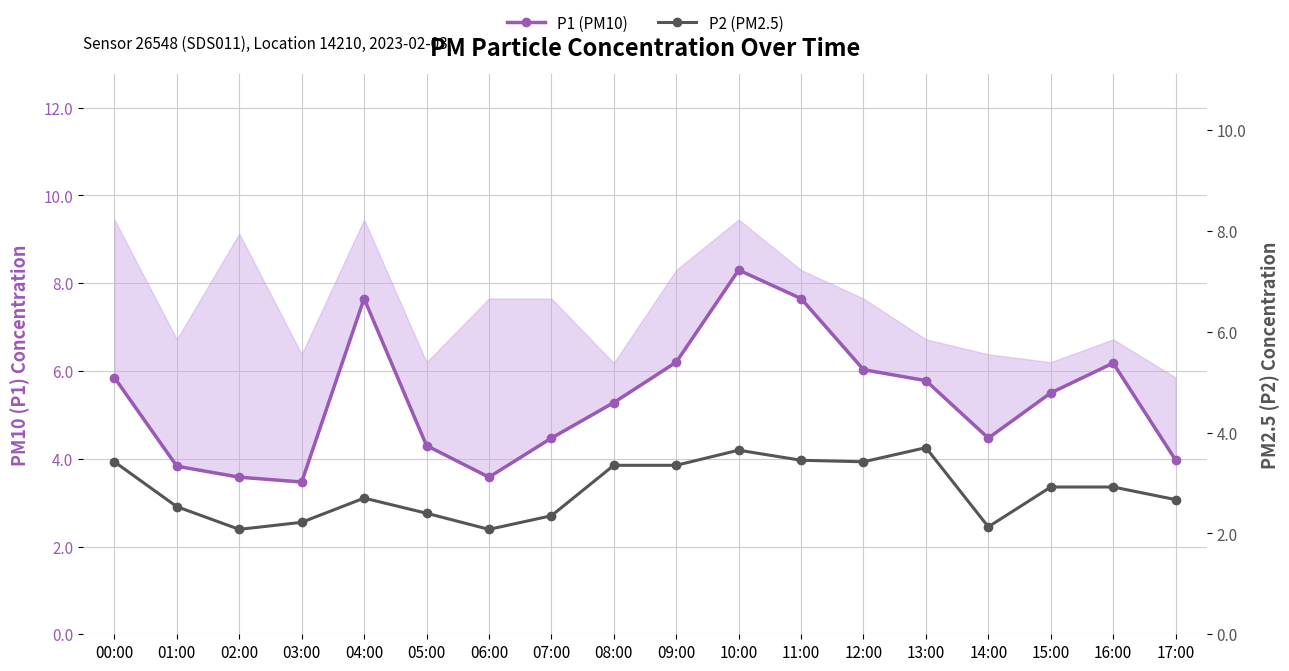

At which label does P1 (PM10) reach its peak?

10:00